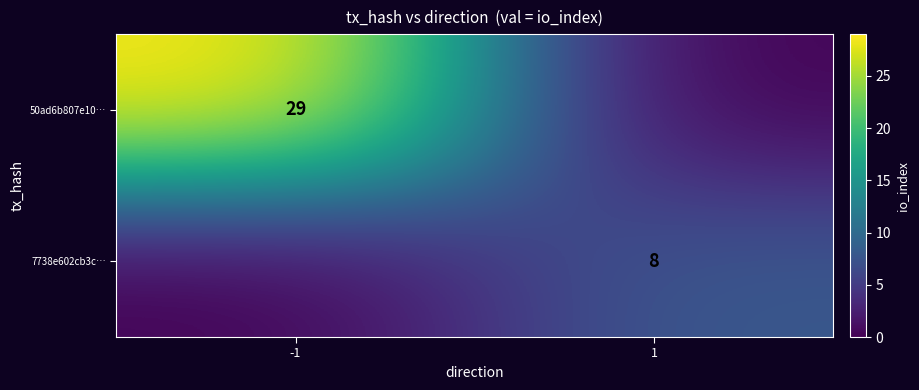

Is the value of 50ad6b807e10… at -1 greater than the value of 7738e602cb3c… at 1?

Yes